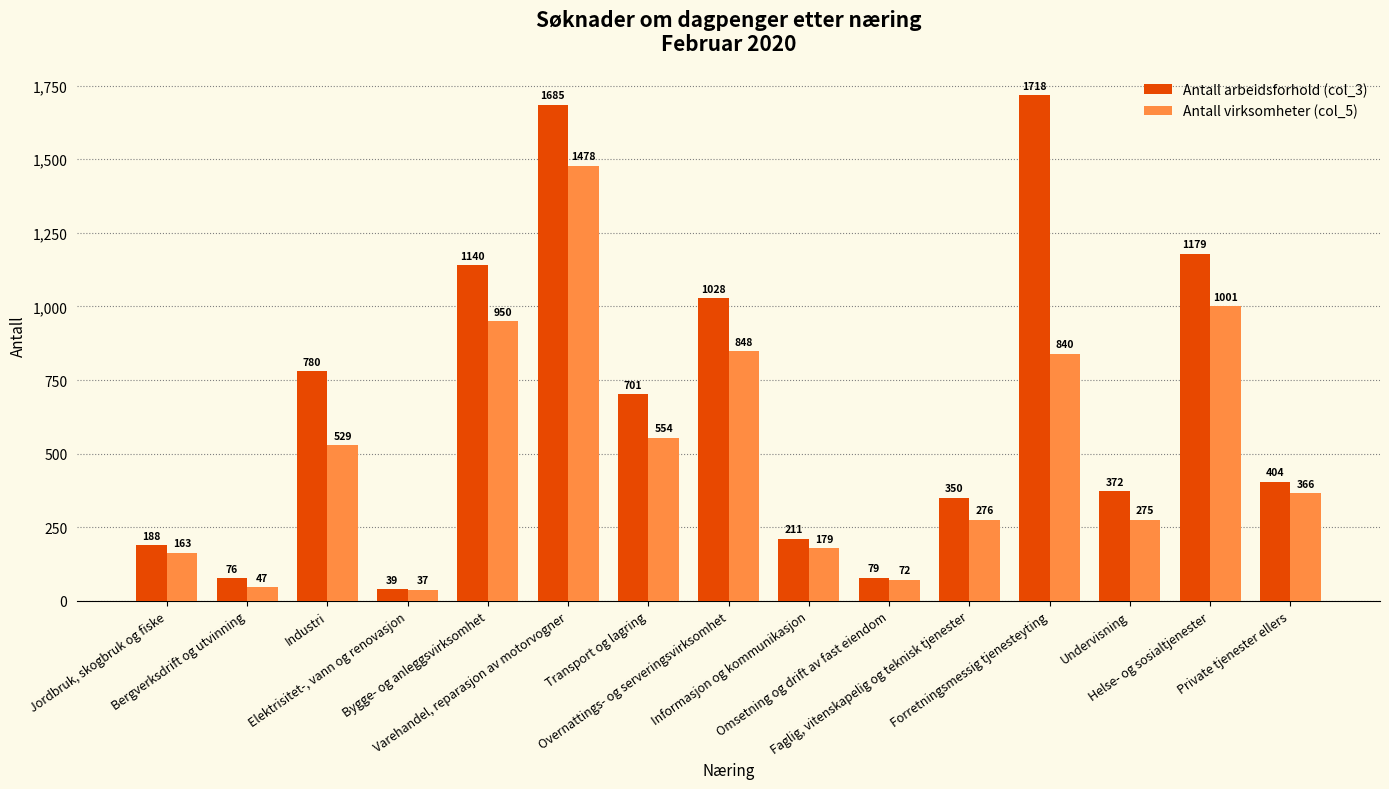

What are all the series names shown in the legend?

Antall arbeidsforhold (col_3), Antall virksomheter (col_5)